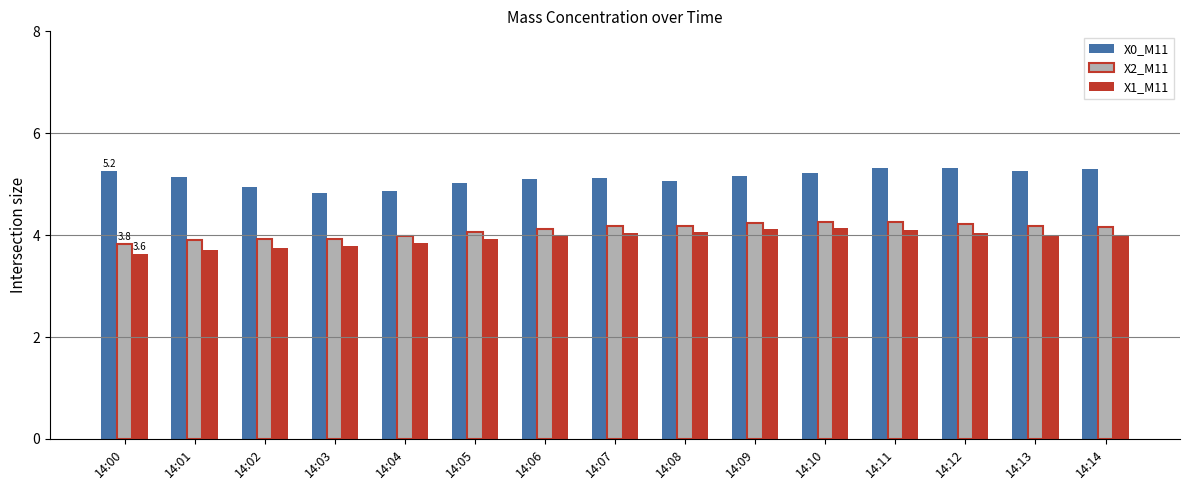

What is the value of the X1_M11 bar at the 7th from the left?

4.0